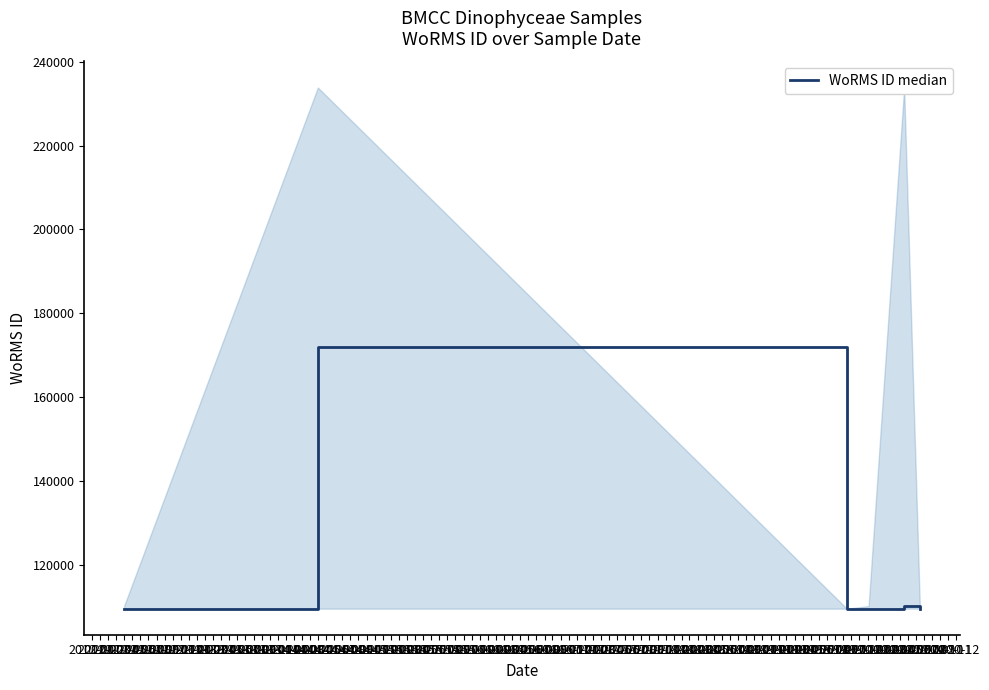

Which has a higher value, 2012-03 or 2012-01?

2012-03